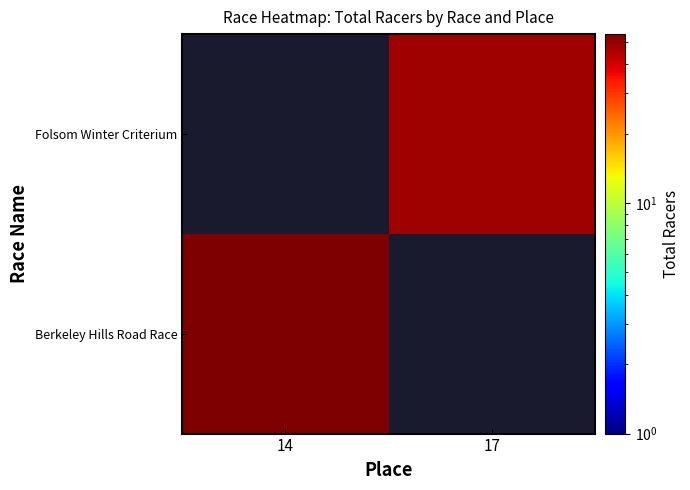

At how many categories does at least one series exceed 52?

1